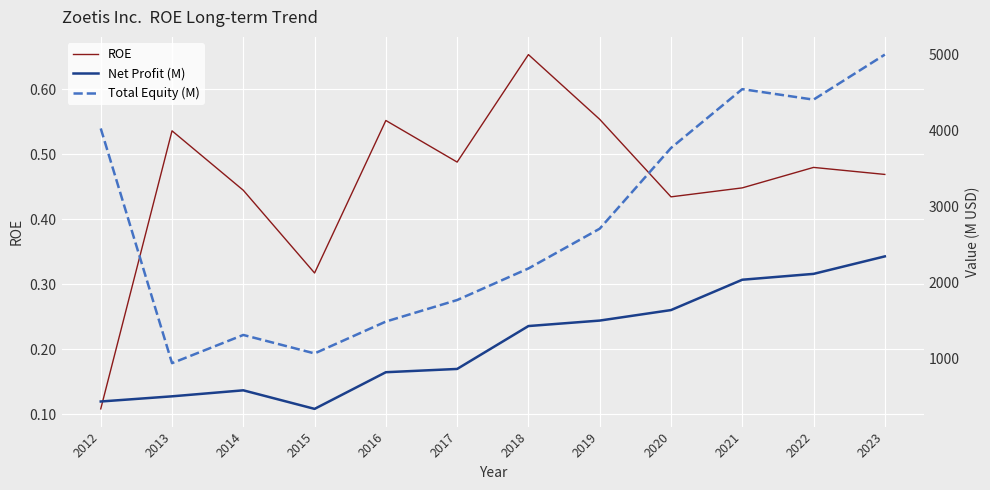

What are all the series names shown in the legend?

ROE, Net Profit (M), Total Equity (M)